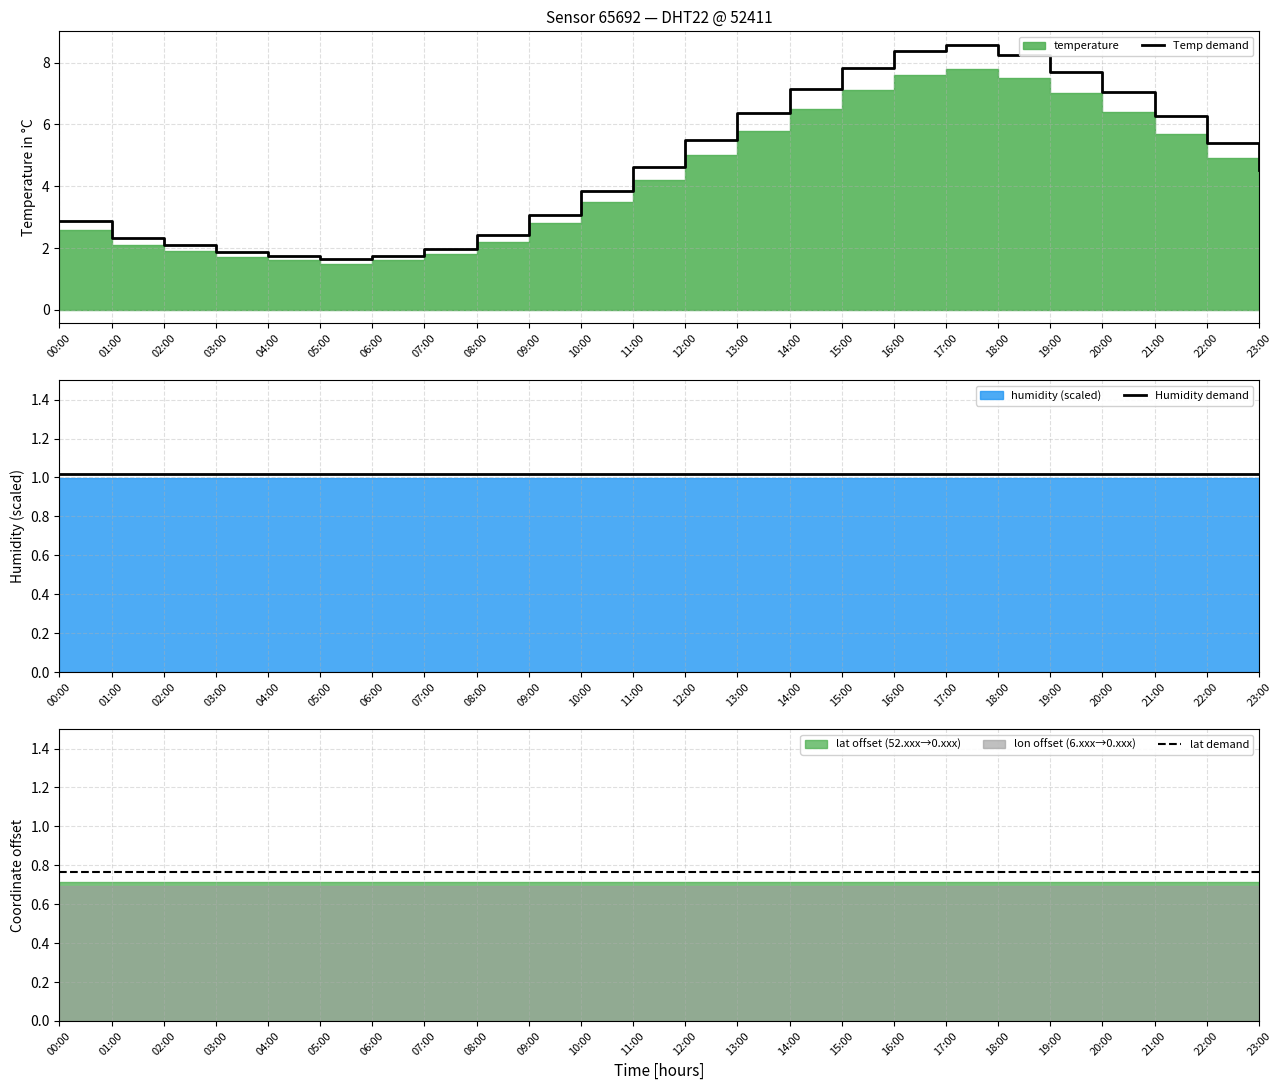

What is the label of the 3rd point from the right?

21:00